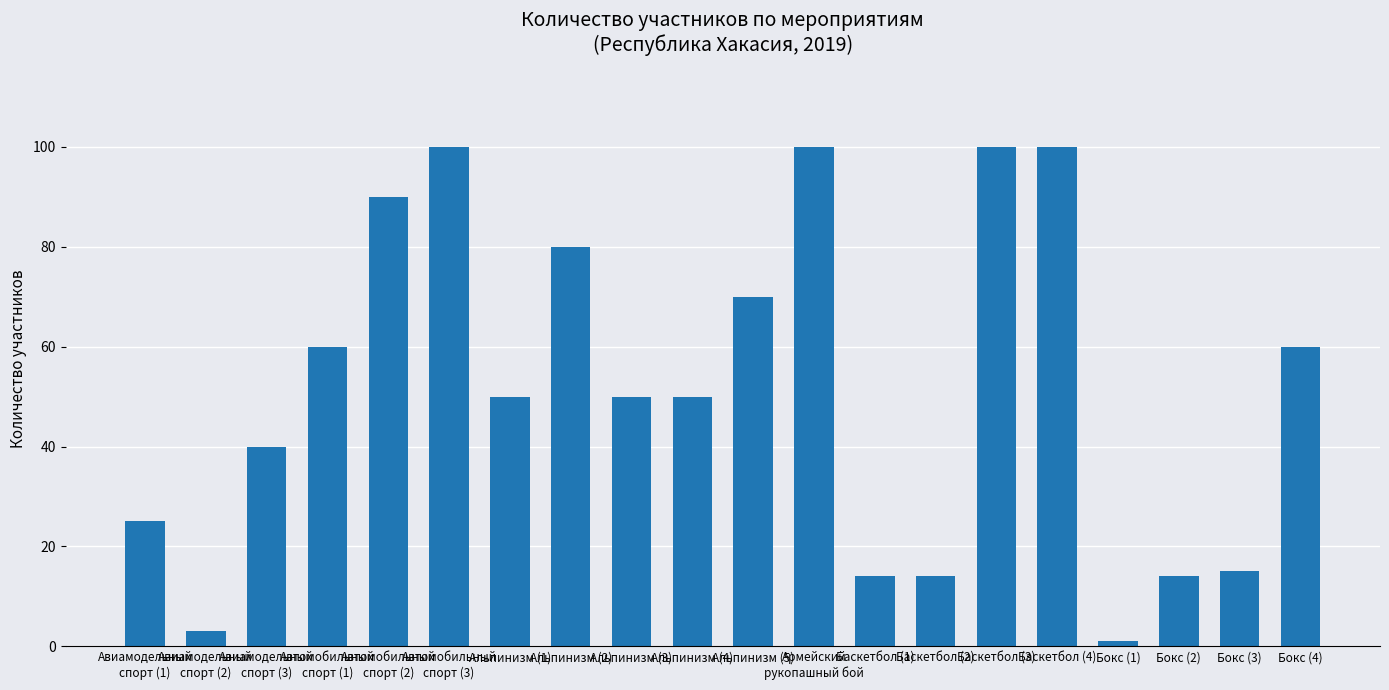

What is the change in value from Автомобильный
спорт (2) to Альпинизм (3)?

-40